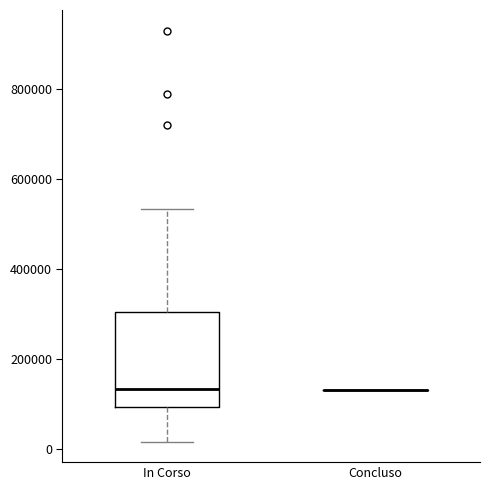

Reading left to right, read every box against the y-axis: the position of its median line, the range the box covers, and the ends of its whiskers. The values are not printed on the chart, so give them approximately, as read against the axis.

In Corso: median 140000, box 100000 to 300000, whiskers 20000 to 540000
Concluso: box collapsed to a line at 140000, whiskers 140000 to 140000